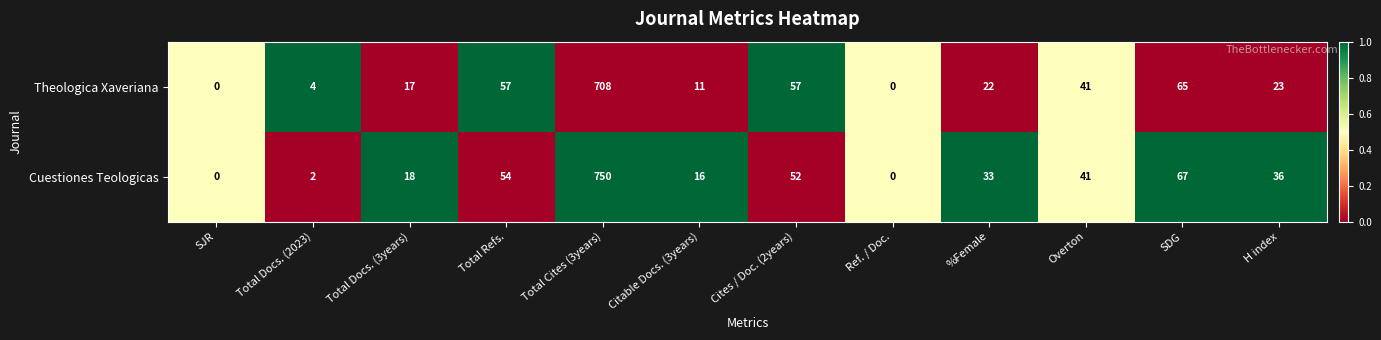

What is the difference between the second highest and minimum values in the Theologica Xaveriana series?

65